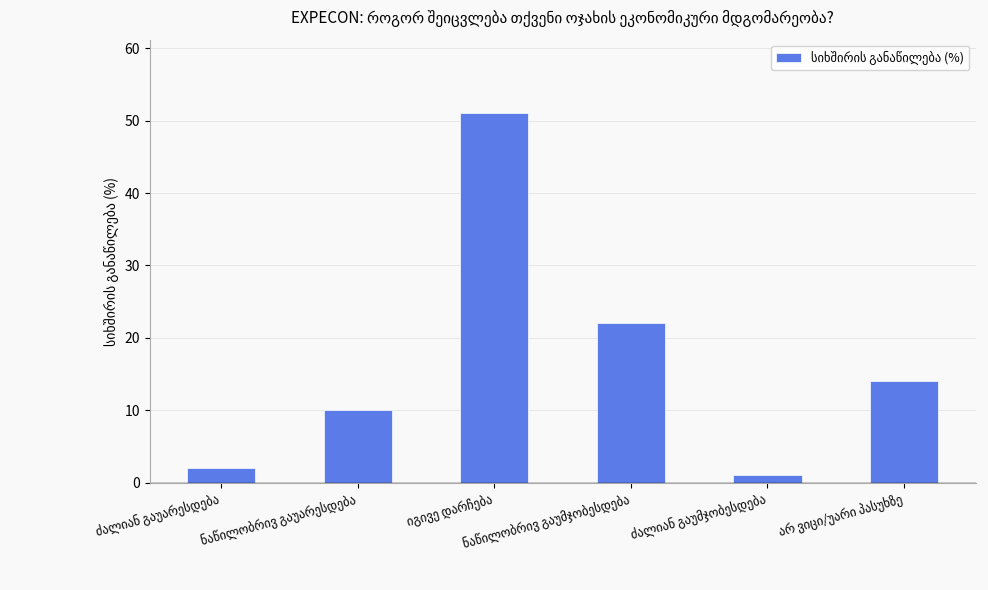

Are the bars horizontal?

No